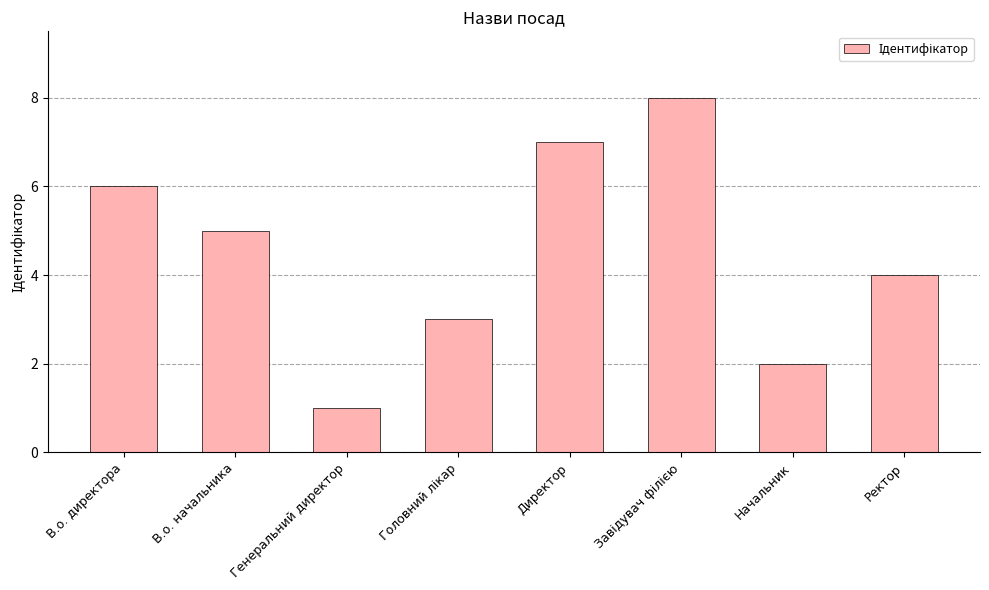

What value does the data have at В.о. директора?

6